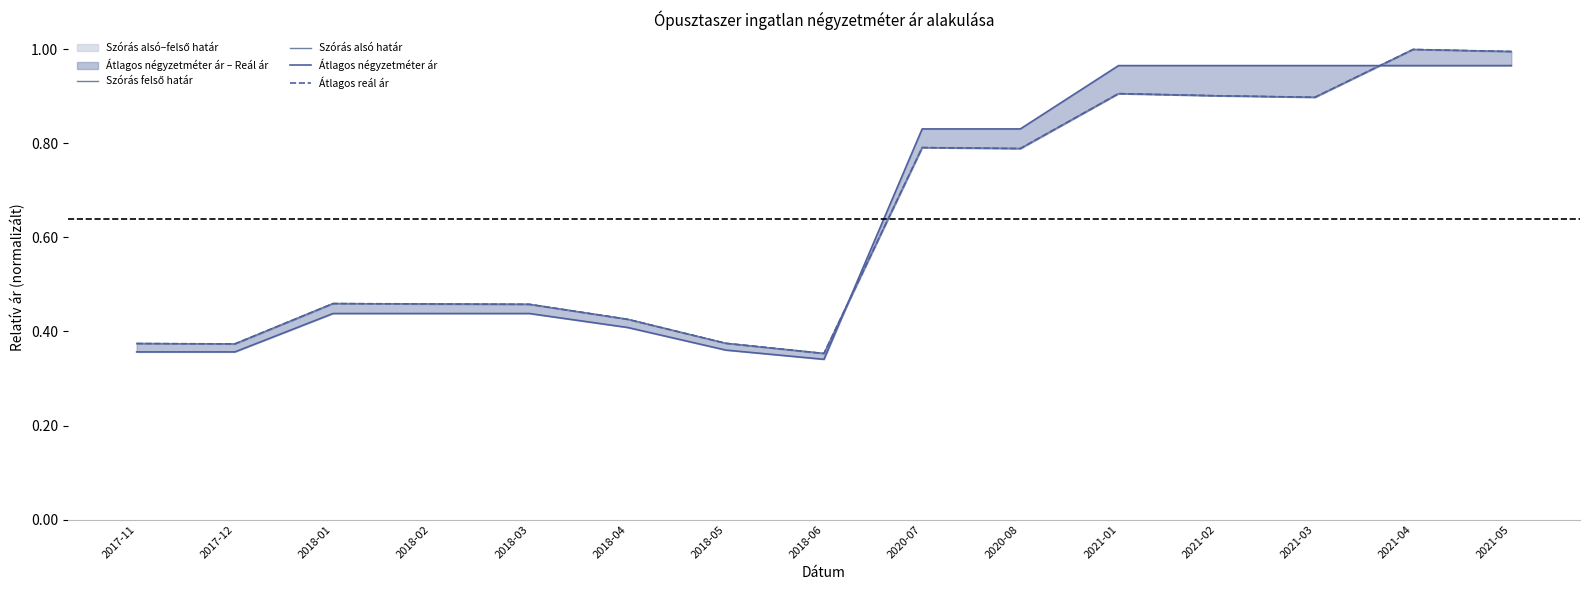

Does the chart display data point markers on the line(s)?

No